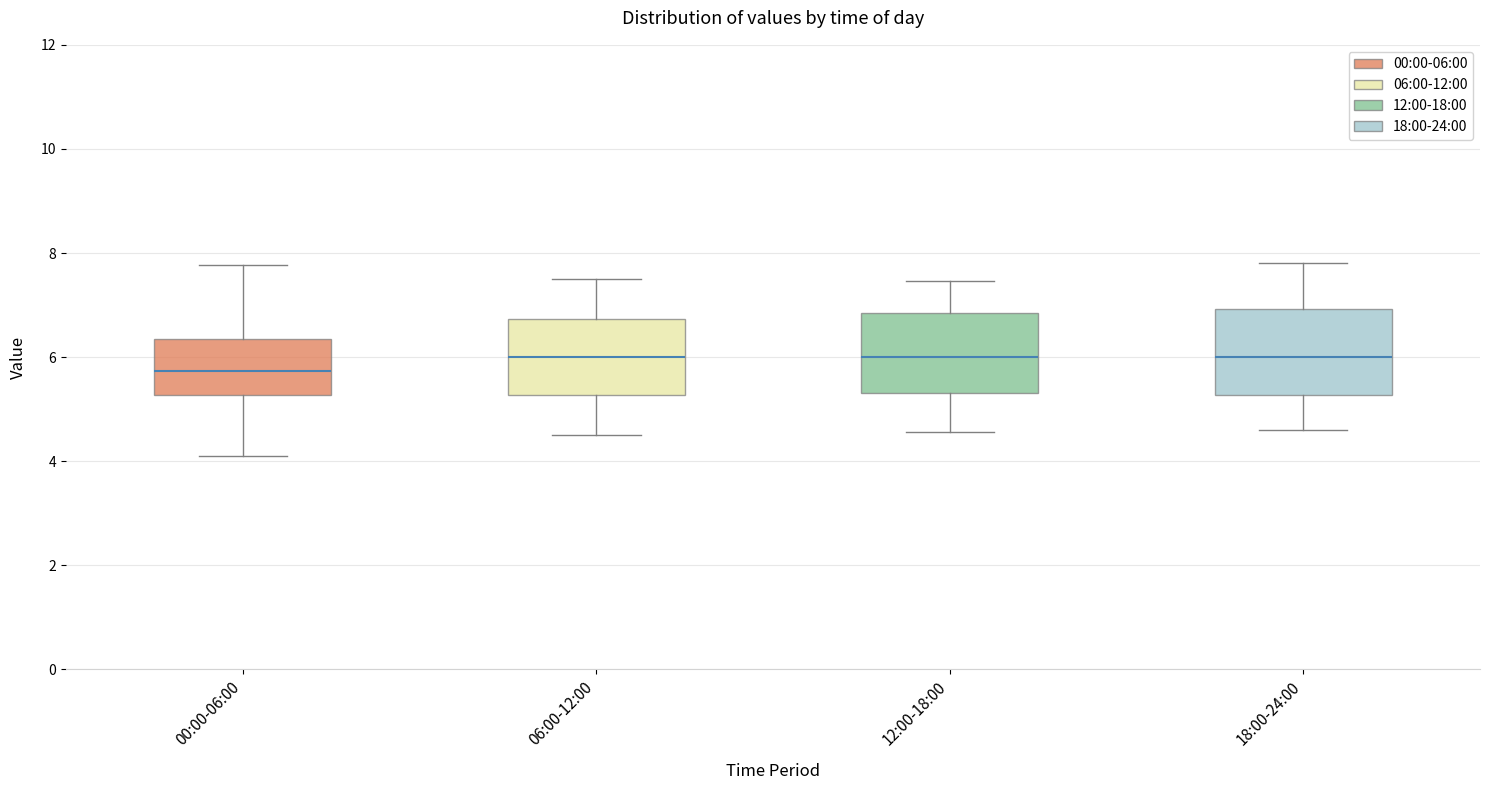

Reading left to right, transcribe this box plot: for each box, give where its median line is, the range the box spans, and where its two whiskers end, as read against the y-axis. The values are not printed on the chart, so give them approximately, as read against the axis.

00:00-06:00: median 5.8, box 5.2 to 6.4, whiskers 4.2 to 7.8
06:00-12:00: median 6.0, box 5.2 to 6.8, whiskers 4.6 to 7.6
12:00-18:00: median 6.0, box 5.4 to 6.8, whiskers 4.6 to 7.4
18:00-24:00: median 6.0, box 5.2 to 7.0, whiskers 4.6 to 7.8